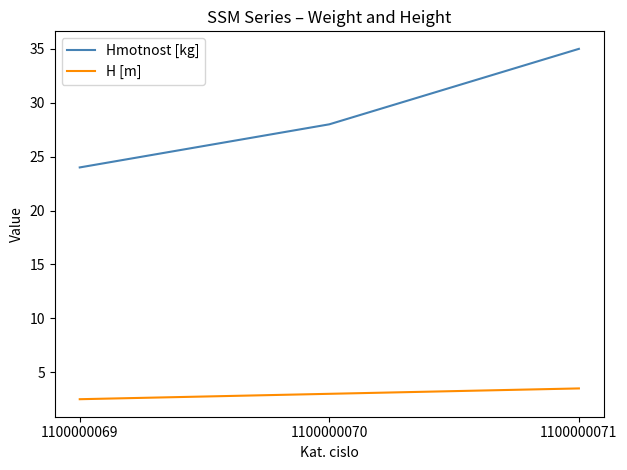

The value of Hmotnost [kg] at 1100000071 is 19.6. True or false?

False